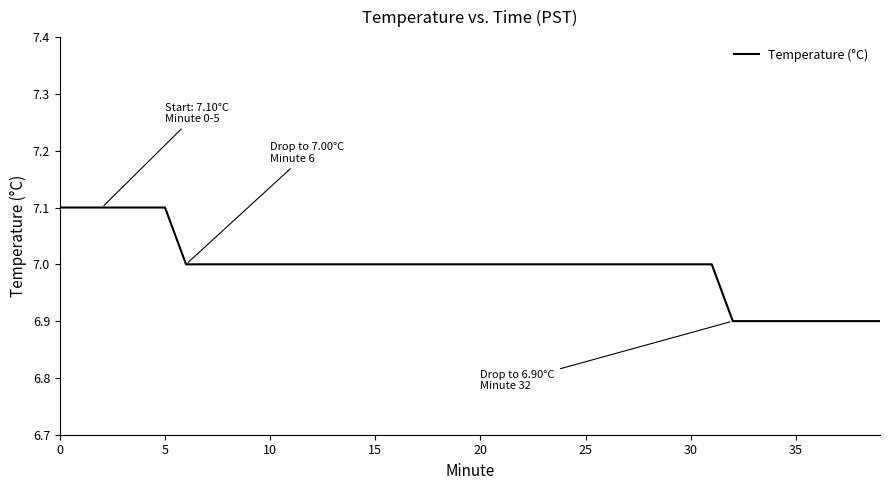

What is the maximum value shown in the chart?

7.1